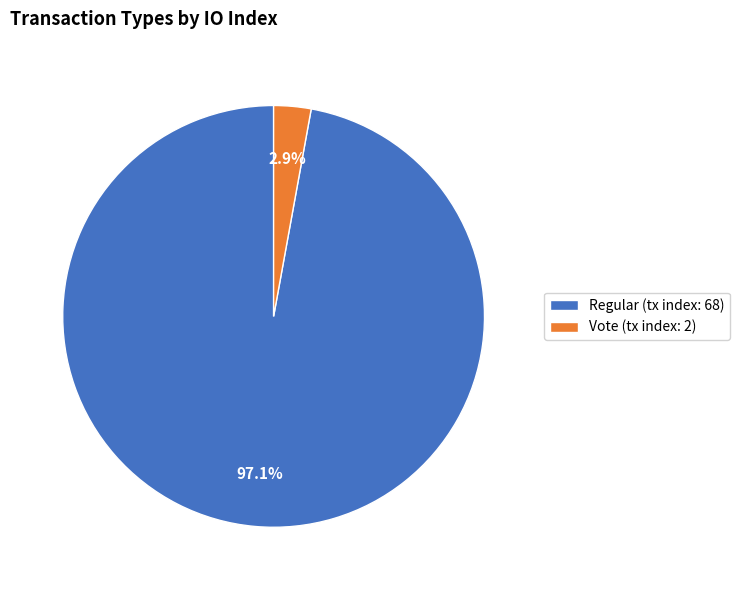

What is the majority slice?

Regular